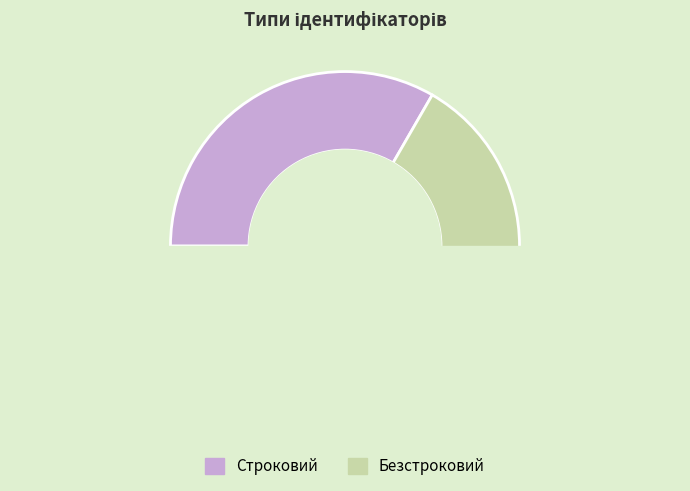

How many slices are in this pie chart?

2